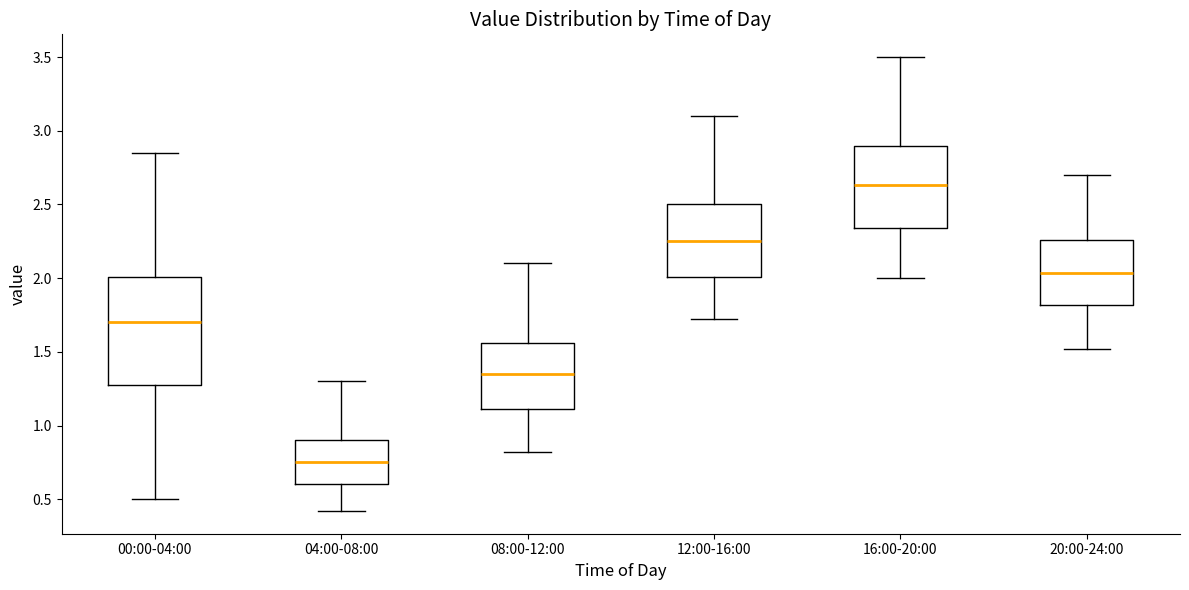

Reading left to right, read every box against the y-axis: the position of its median line, the range the box covers, and the ends of its whiskers. The values are not printed on the chart, so give them approximately, as read against the axis.

00:00-04:00: median 1.70, box 1.30 to 2.00, whiskers 0.50 to 2.85
04:00-08:00: median 0.75, box 0.60 to 0.90, whiskers 0.40 to 1.30
08:00-12:00: median 1.35, box 1.10 to 1.55, whiskers 0.80 to 2.10
12:00-16:00: median 2.25, box 2.00 to 2.50, whiskers 1.70 to 3.10
16:00-20:00: median 2.65, box 2.35 to 2.90, whiskers 2.00 to 3.50
20:00-24:00: median 2.05, box 1.80 to 2.25, whiskers 1.50 to 2.70